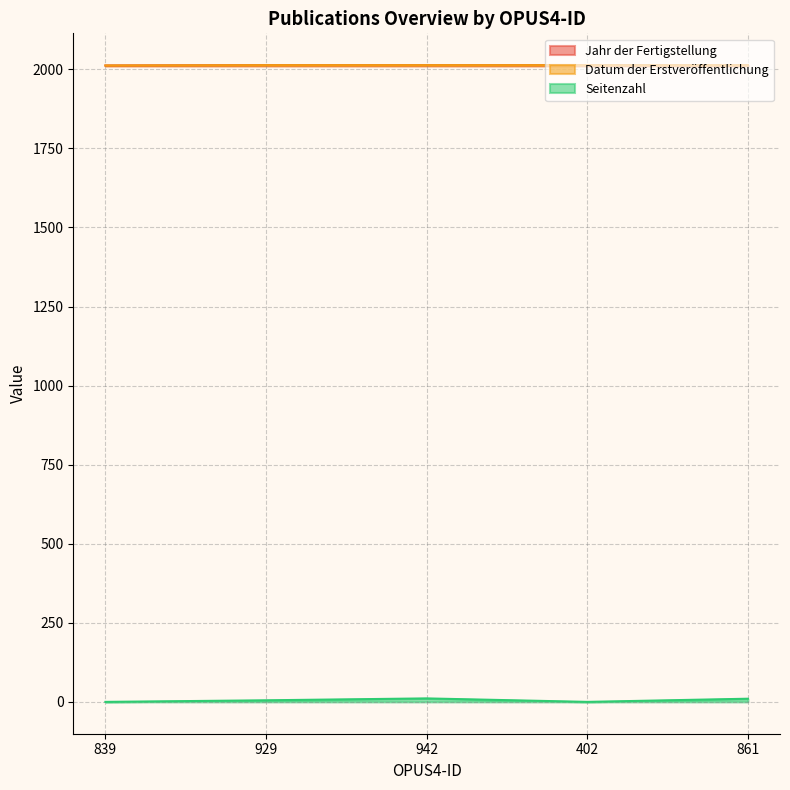

Rank the series by their maximum value, from lowest to highest.

Seitenzahl, Jahr der Fertigstellung, Datum der Erstveröffentlichung